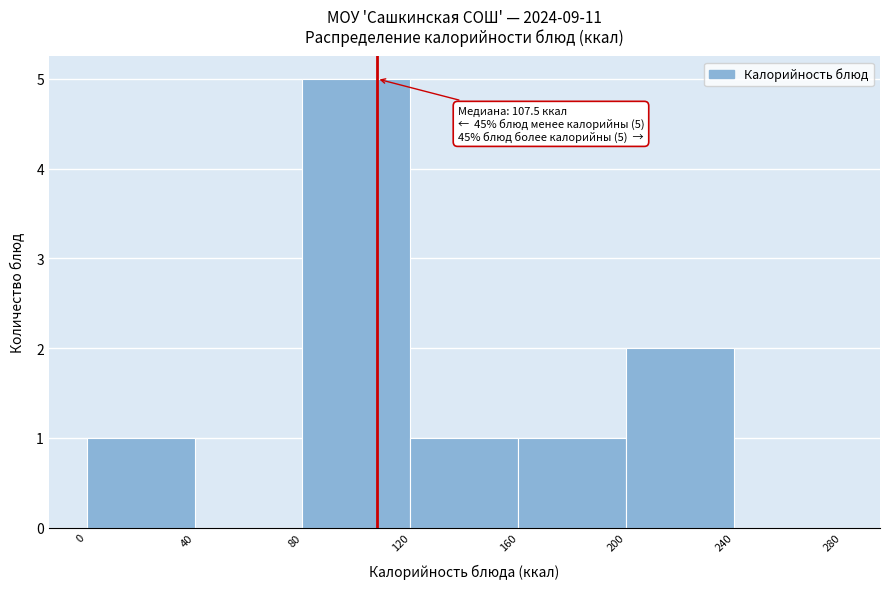

Over which range of the x-axis is the bar tallest?

80 to 120